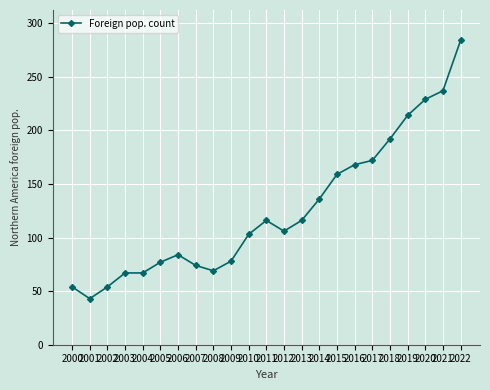

Is this an area chart (filled region under the line)?

No